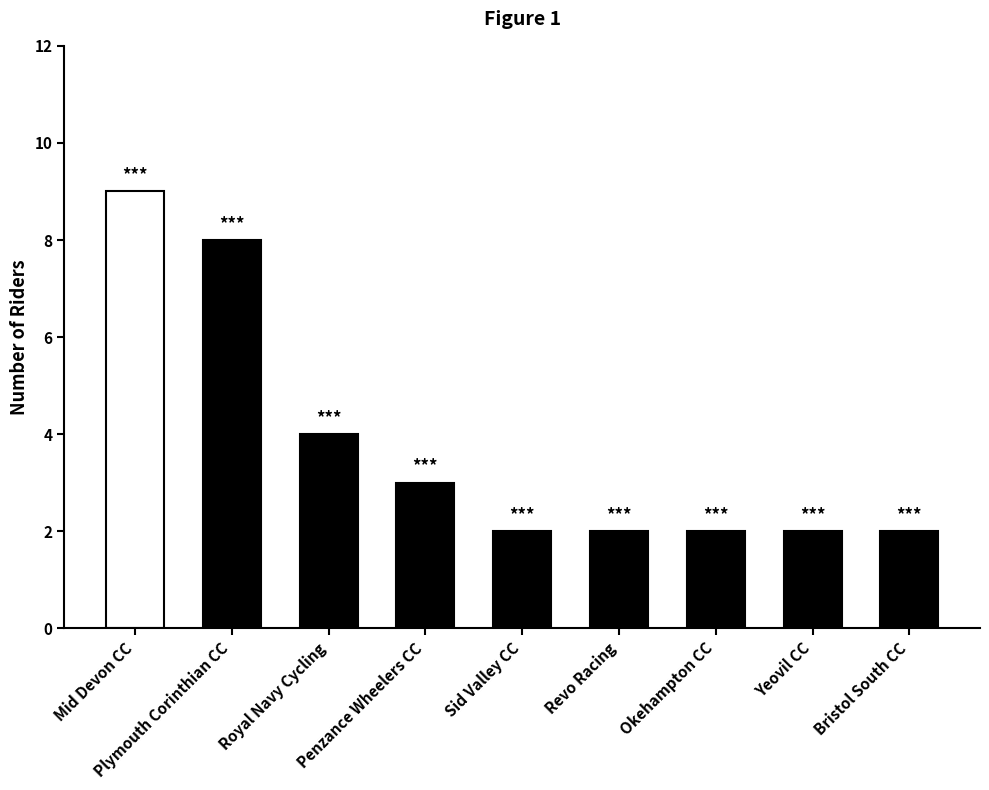

What is the maximum value shown in the chart?

9